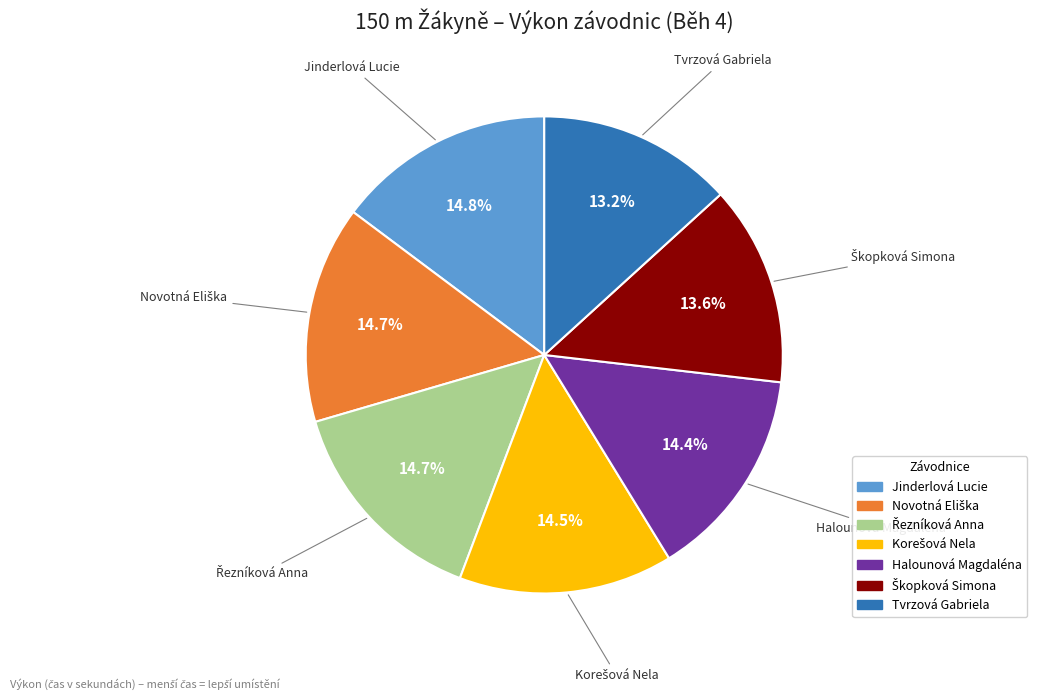

Does any single category account for the majority?

No